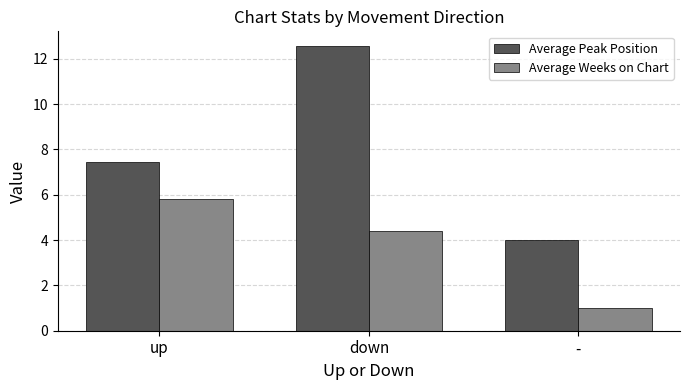

At which label does Average Peak Position reach its minimum?

-